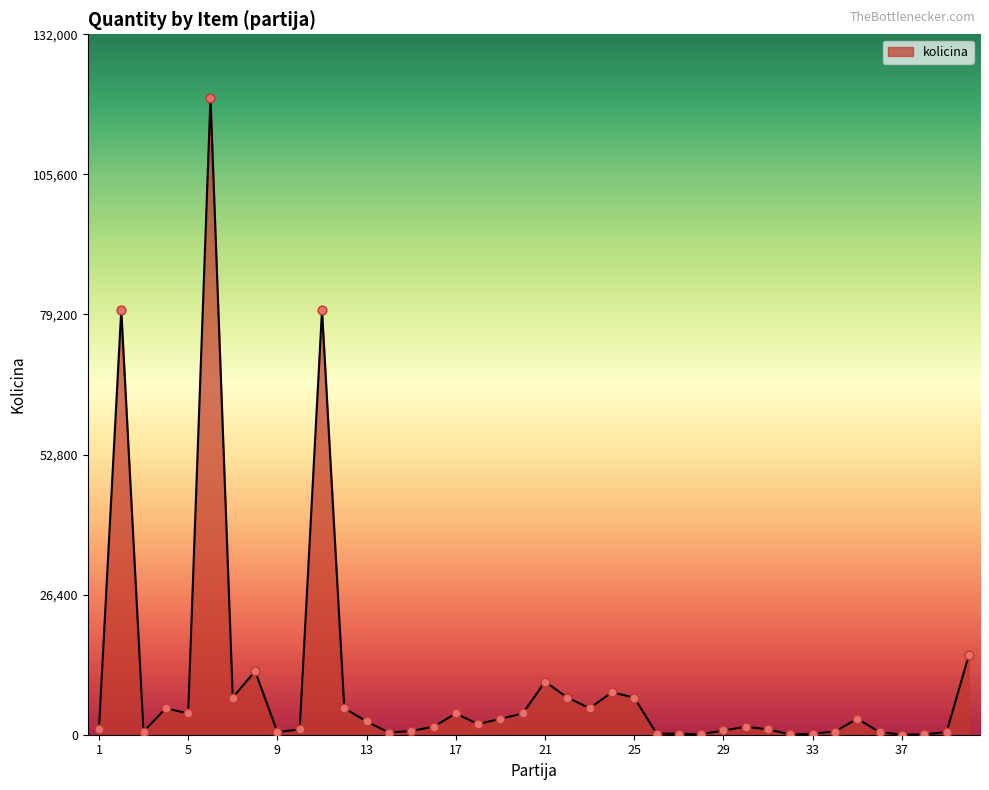

What is the maximum value shown in the chart?

120000